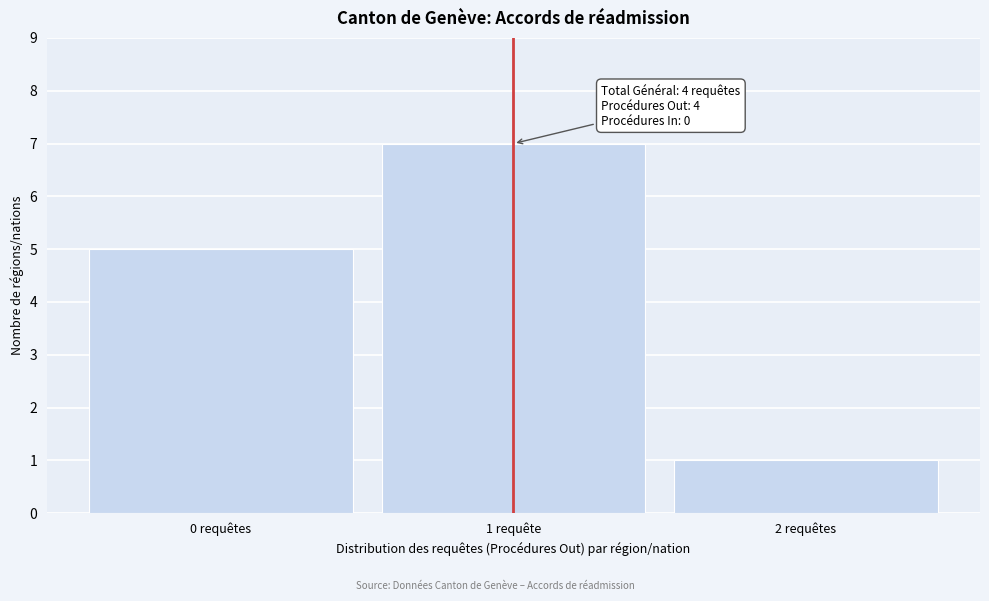

Reading right to left, extract all data points from this chart.

2 requêtes=1	1 requête=7	0 requêtes=5